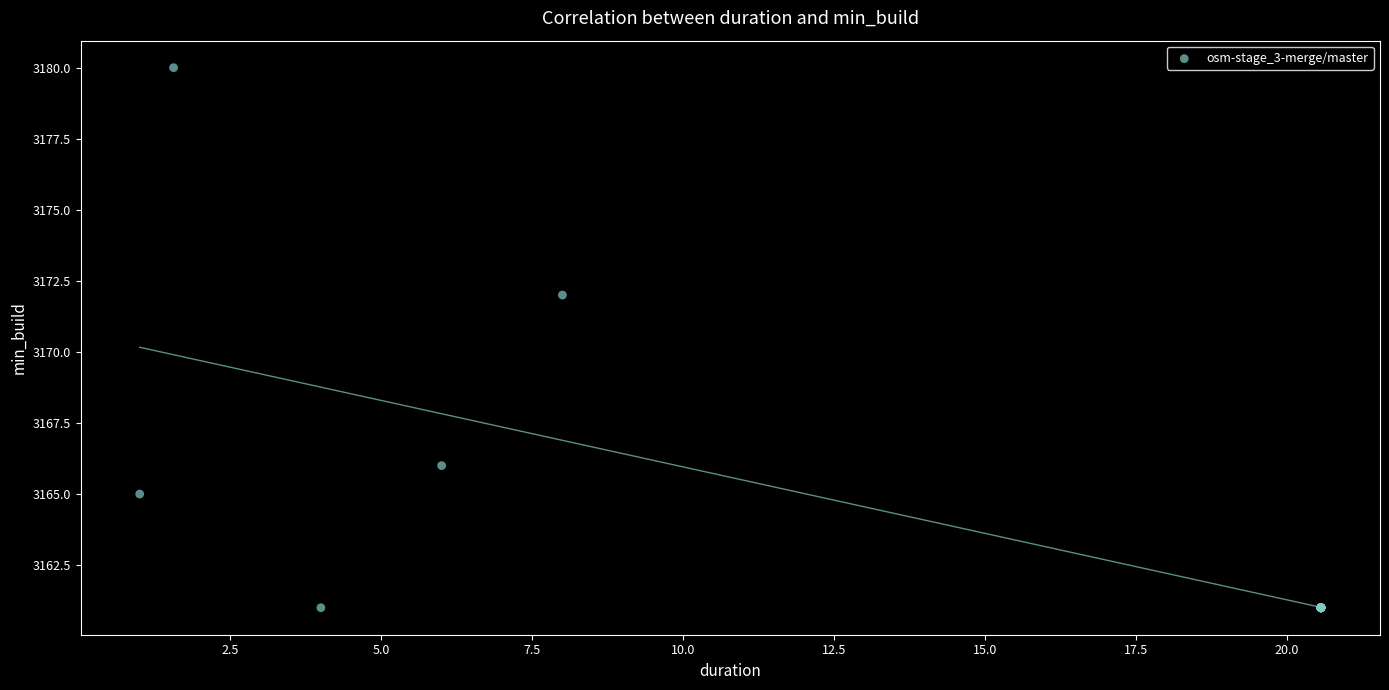

What Y value in the scatter plot is closest to 3170?

3172